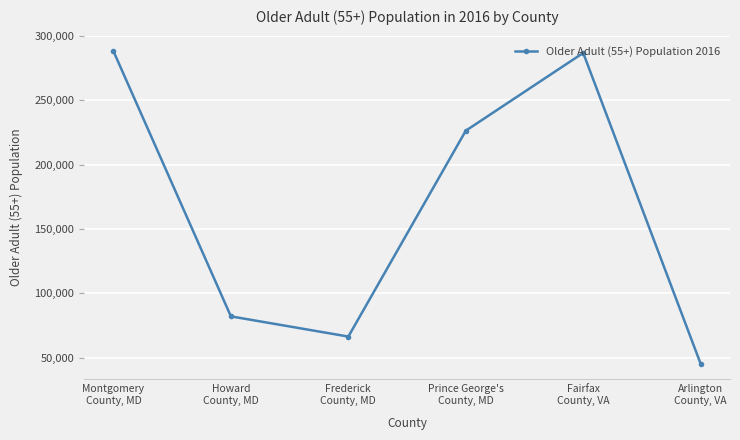

Reading left to right, what are all the values shown in this chart?

Montgomery
County, MD=287941	Howard
County, MD=82221	Frederick
County, MD=66542	Prince George's
County, MD=226279	Fairfax
County, VA=286652	Arlington
County, VA=45436